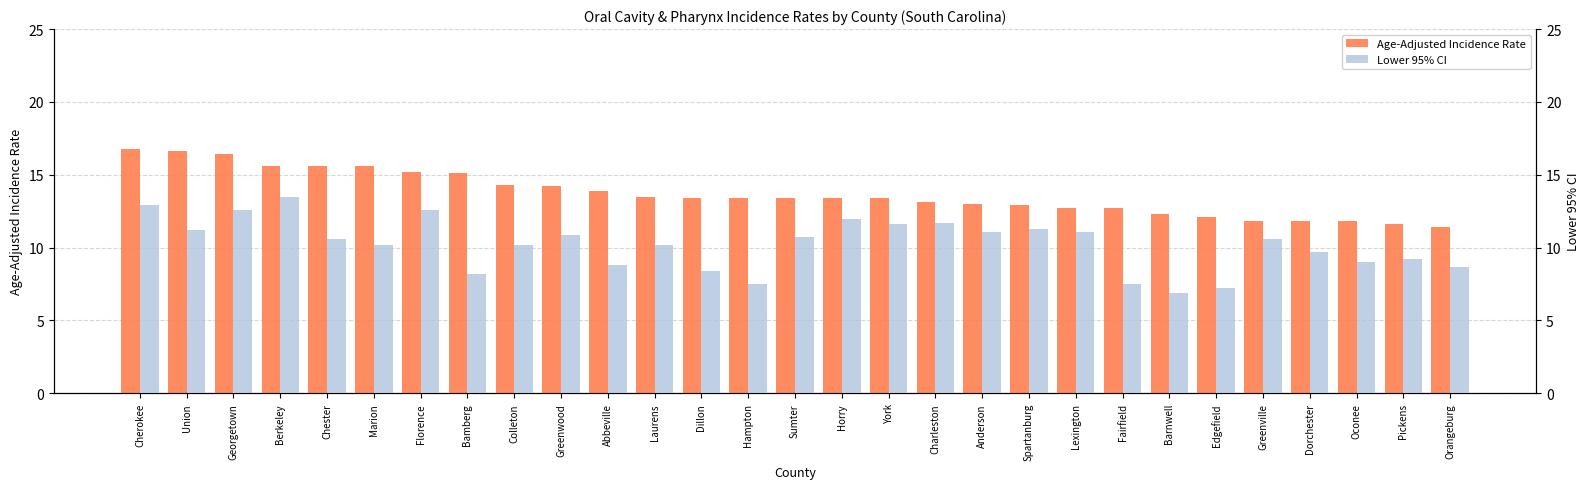

The Age-Adjusted Incidence Rate series shows 21.1 at Laurens. True or false?

False